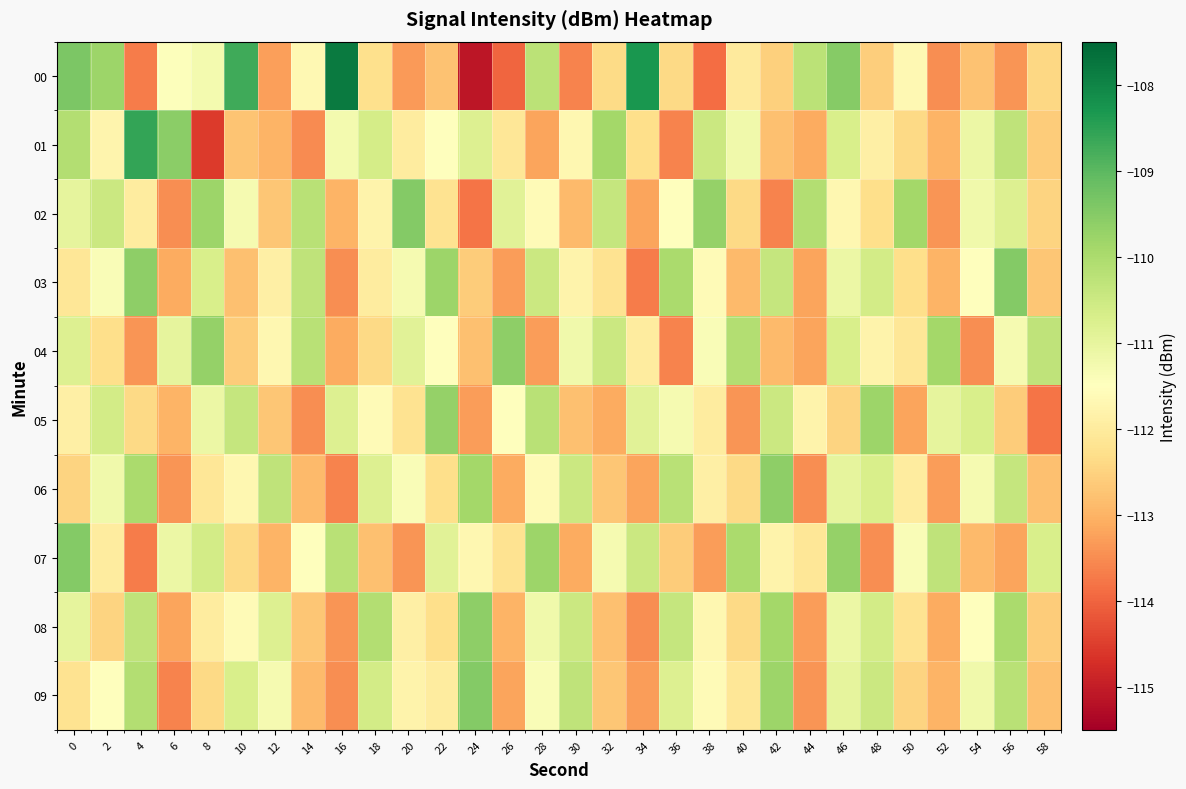

Which series has the widest spread of values?

00